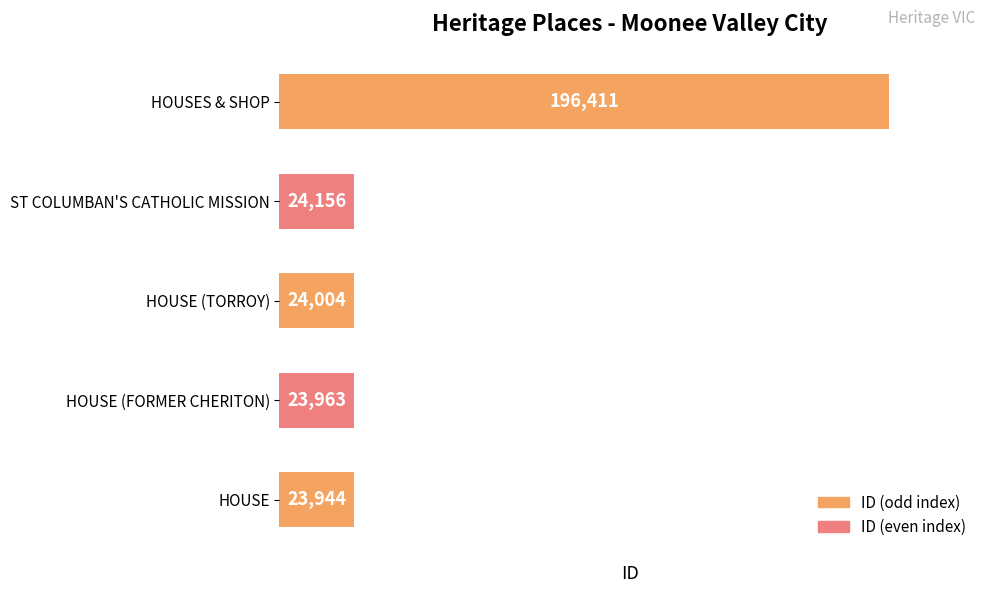

Does the chart contain stacked bars?

No